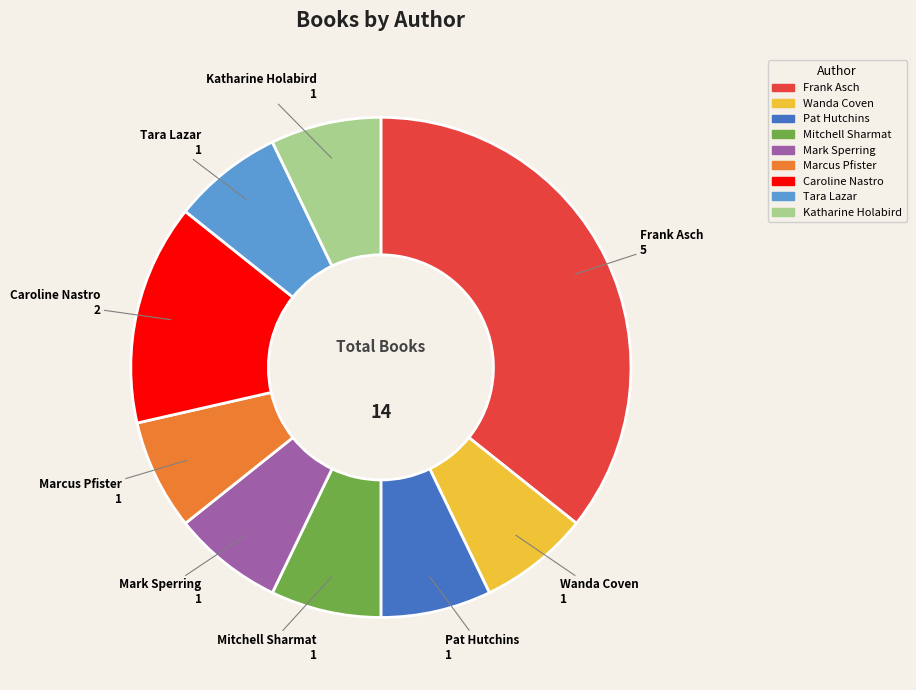

Is it true that Marcus Pfister is 7% of the pie?

True